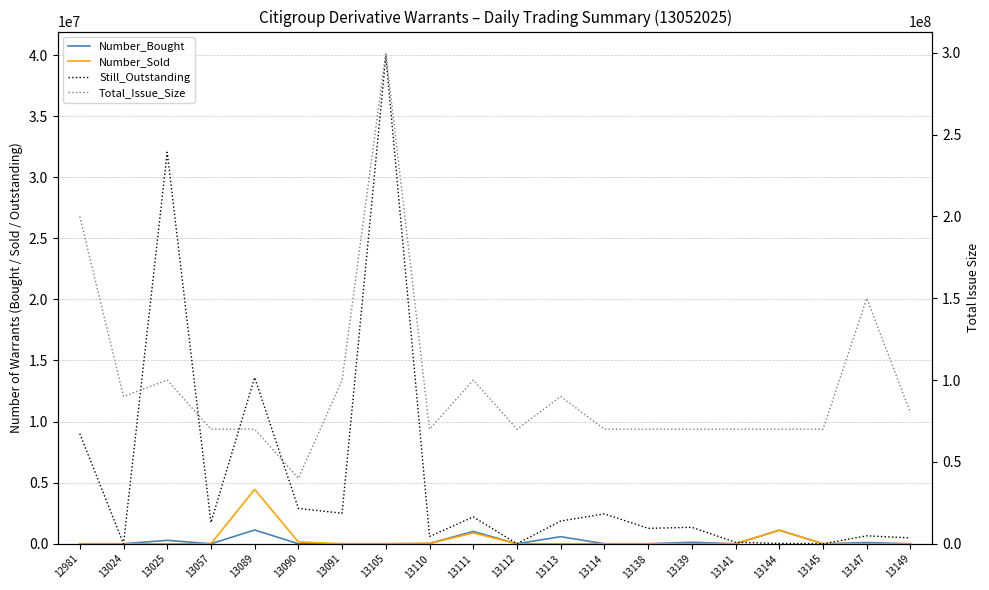

True or false: Number_Sold and Total_Issue_Size cross at least once.

False